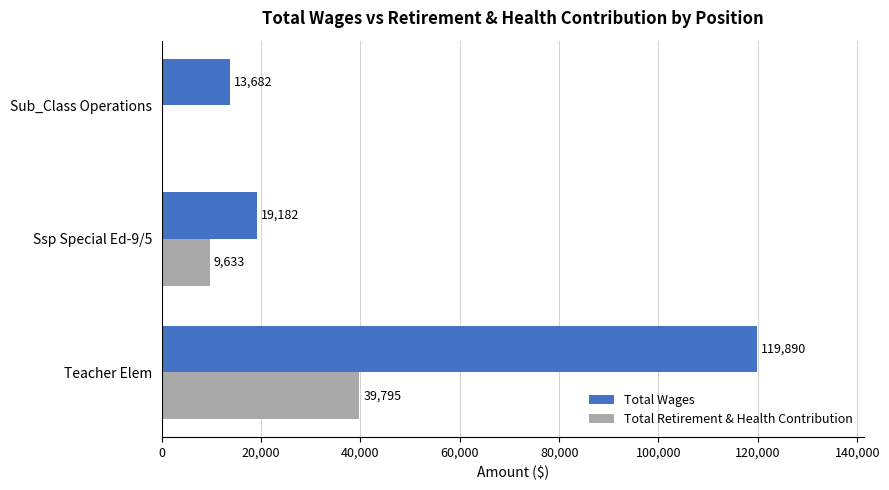

What is the approximate value of Total Wages at Teacher Elem?

119890